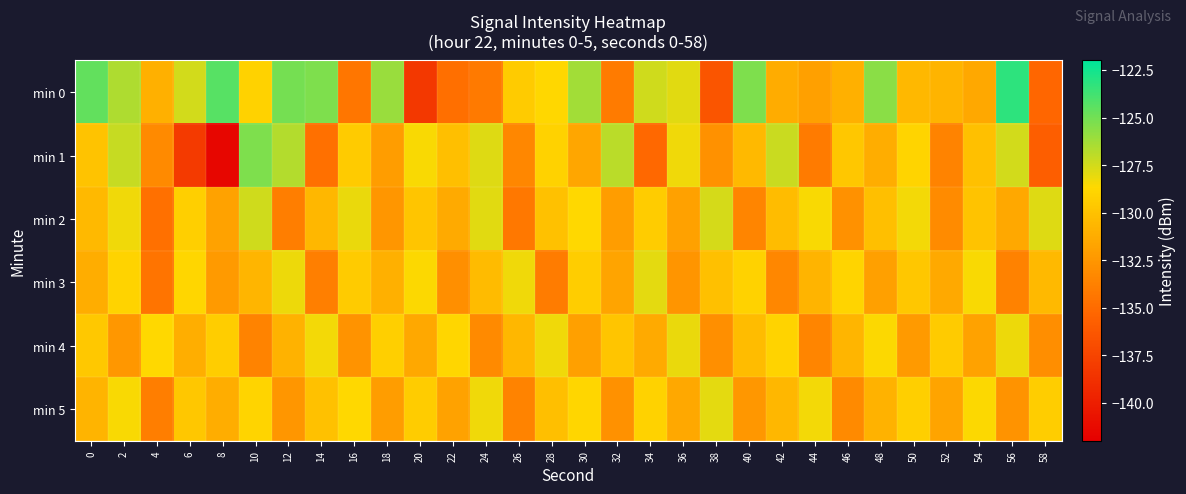

Reading left to right, what are all the values shown in this chart?

min 0: 0=-124.6	2=-126.5	4=-131.0	6=-127.5	8=-124.3	10=-129.1	12=-125.1	14=-125.3	16=-134.4	18=-126.0	20=-138.3	22=-134.8	24=-134.1	26=-129.5	28=-128.7	30=-126.3	32=-134.1	34=-127.5	36=-127.9	38=-136.4	40=-125.3	42=-131.2	44=-132.0	46=-131.0	48=-125.6	50=-130.5	52=-130.8	54=-131.5	56=-123.2	58=-135.3
min 1: 0=-129.9	2=-127.2	4=-133.2	6=-138.1	8=-141.6	10=-125.3	12=-126.7	14=-134.7	16=-129.4	18=-132.1	20=-128.5	22=-130.2	24=-127.8	26=-133.4	28=-129.1	30=-131.6	32=-126.9	34=-135.2	36=-128.3	38=-132.8	40=-130.5	42=-127.3	44=-134.1	46=-129.7	48=-131.2	50=-128.9	52=-133.6	54=-130.1	56=-127.5	58=-135.8
min 2: 0=-130.5	2=-128.3	4=-134.7	6=-129.2	8=-131.8	10=-127.4	12=-133.9	14=-130.6	16=-128.1	18=-132.5	20=-129.8	22=-131.3	24=-127.9	26=-134.2	28=-130.0	30=-128.7	32=-132.1	34=-129.4	36=-131.9	38=-127.6	40=-133.5	42=-130.3	44=-128.5	46=-132.8	48=-130.2	50=-128.4	52=-133.1	54=-129.9	56=-131.5	58=-127.8
min 3: 0=-131.2	2=-129.0	4=-134.5	6=-128.8	8=-132.3	10=-130.7	12=-128.2	14=-133.8	16=-129.5	18=-131.0	20=-128.6	22=-132.9	24=-130.4	26=-128.3	28=-134.0	30=-129.3	32=-131.7	34=-128.0	36=-132.6	38=-130.1	40=-129.1	42=-133.4	44=-130.8	46=-128.9	48=-132.0	50=-129.7	52=-131.4	54=-128.5	56=-133.7	58=-130.5
min 4: 0=-129.6	2=-132.4	4=-128.7	6=-131.1	8=-129.3	10=-133.6	12=-130.9	14=-128.4	16=-132.7	18=-129.2	20=-131.5	22=-128.8	24=-133.2	26=-130.6	28=-128.3	30=-132.0	32=-129.8	34=-131.3	36=-128.1	38=-132.9	40=-130.3	42=-129.0	44=-133.5	46=-130.7	48=-128.6	50=-132.3	52=-129.5	54=-131.8	56=-128.2	58=-133.0
min 5: 0=-130.8	2=-128.5	4=-133.9	6=-129.7	8=-131.2	10=-128.9	12=-132.5	14=-130.0	16=-128.7	18=-132.1	20=-129.4	22=-131.8	24=-128.3	26=-133.6	28=-130.2	30=-128.8	32=-132.8	34=-129.1	36=-131.5	38=-128.0	40=-132.4	42=-130.6	44=-128.4	46=-133.2	48=-130.9	50=-129.2	52=-131.7	54=-128.6	56=-132.7	58=-129.3